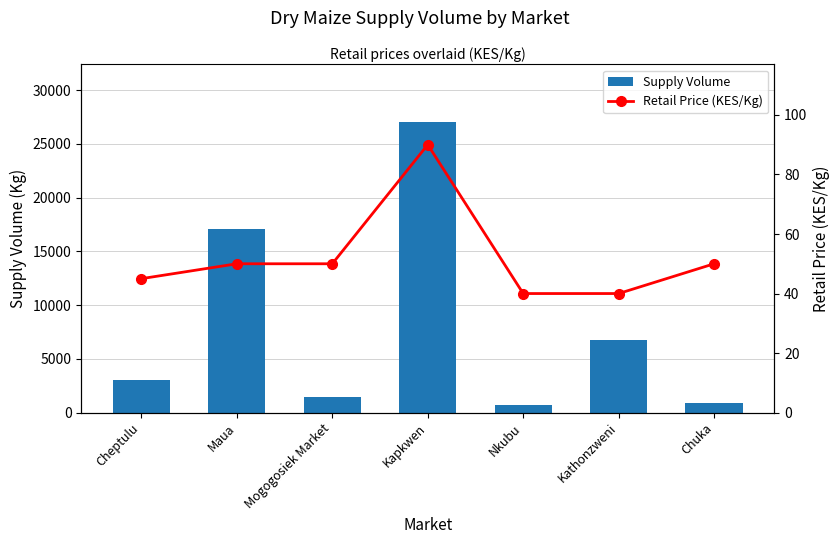

How many values in the Retail Price (KES/Kg) series exceed 50?

1